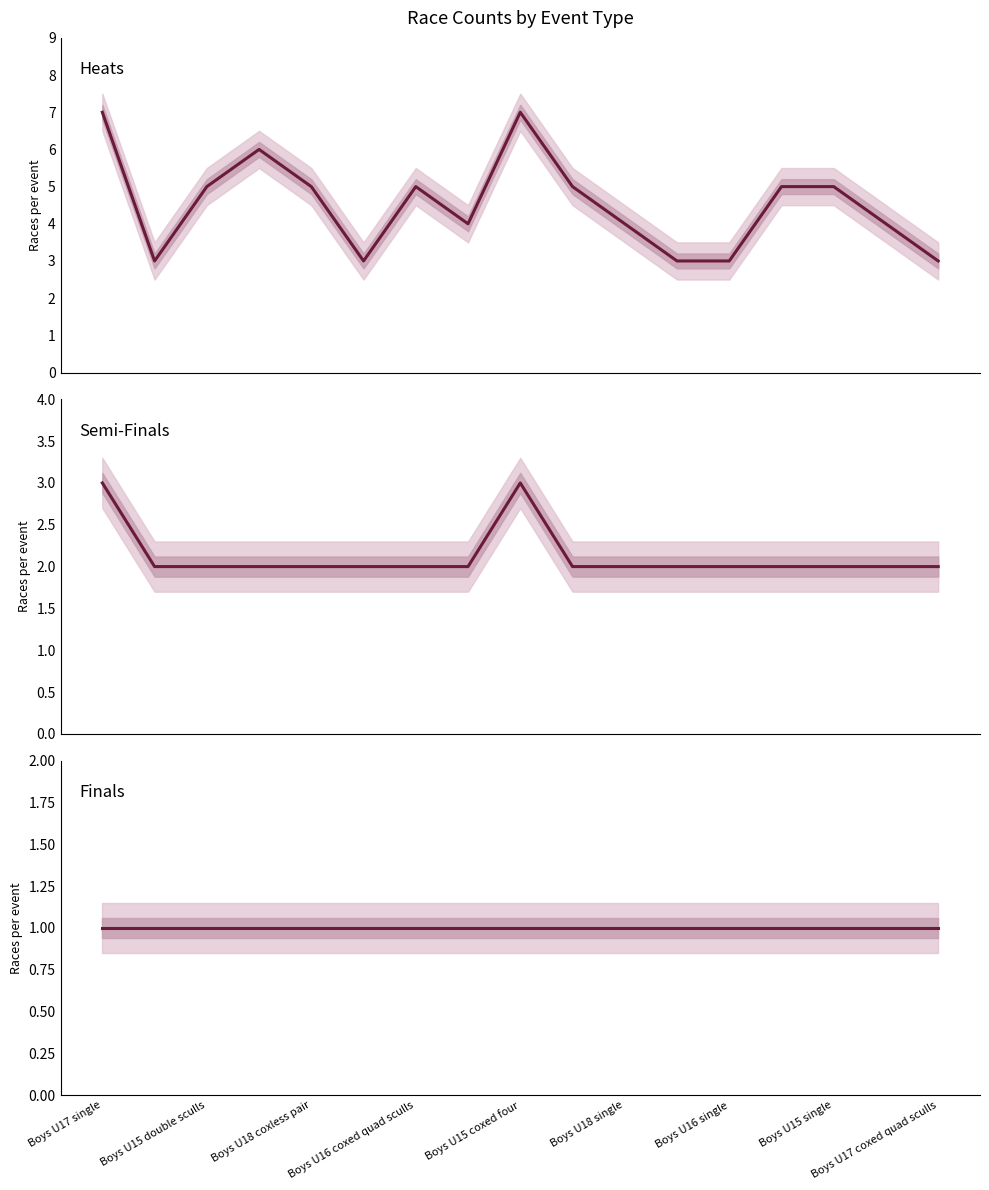

What is the maximum value for Semi-Finals?

3